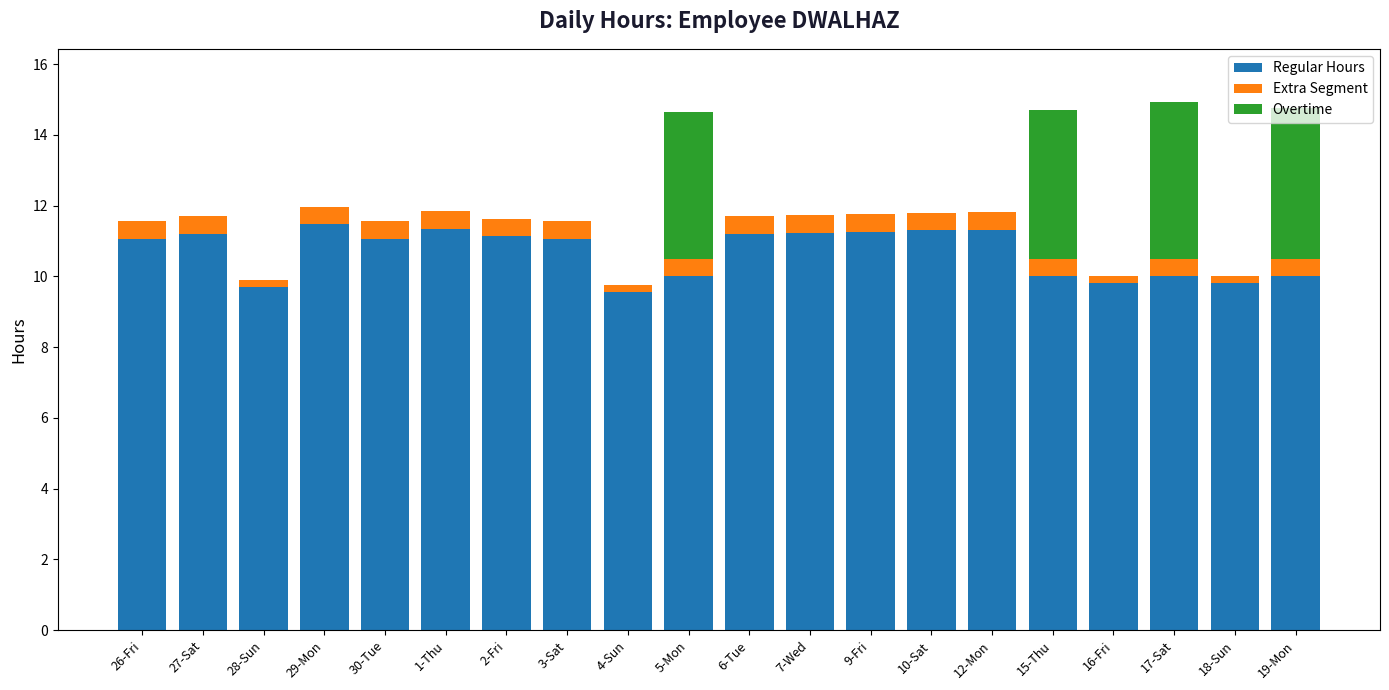

List the series in order of their peak value, lowest first.

Extra Segment, Overtime, Regular Hours